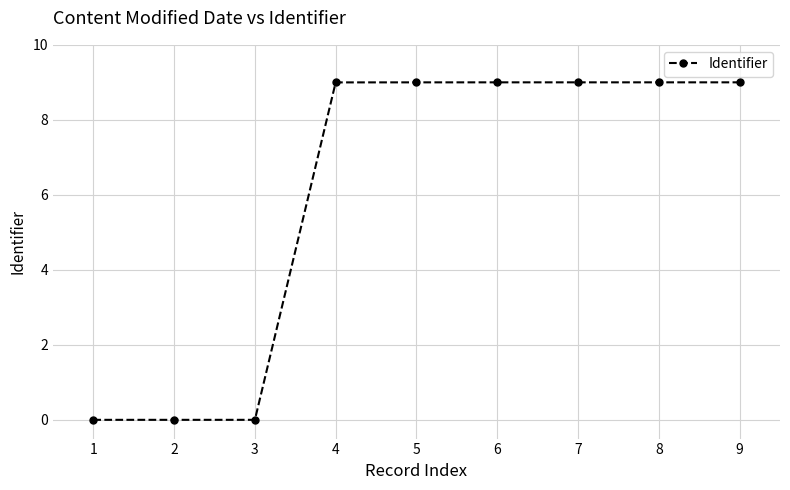

What is the change in value from 2 to 5?

+9.0